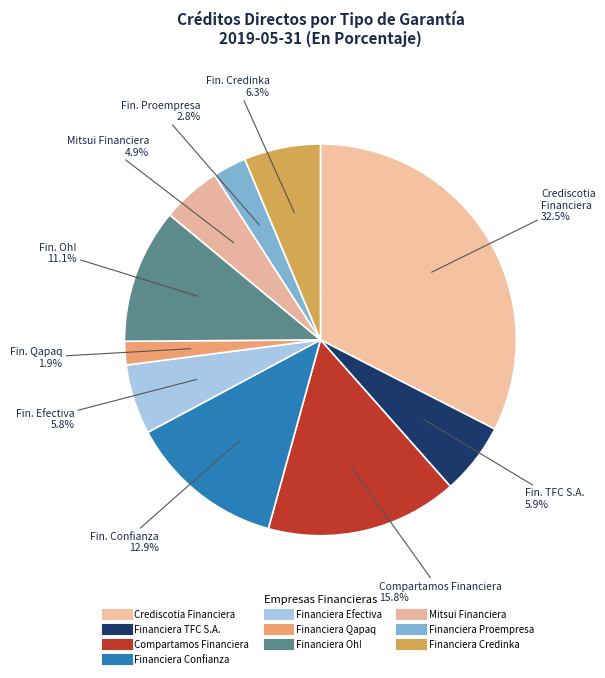

How many slices are in this pie chart?

10